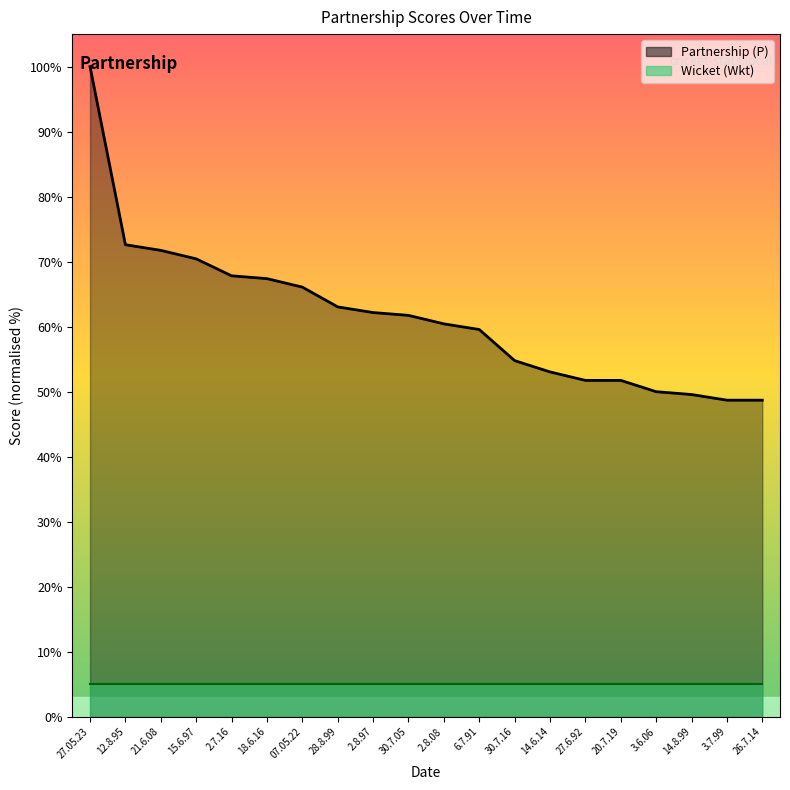

Does the chart display data point markers on the line(s)?

No